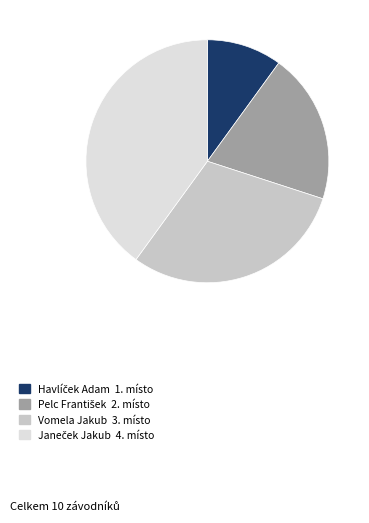

Is there a majority slice in this chart?

No